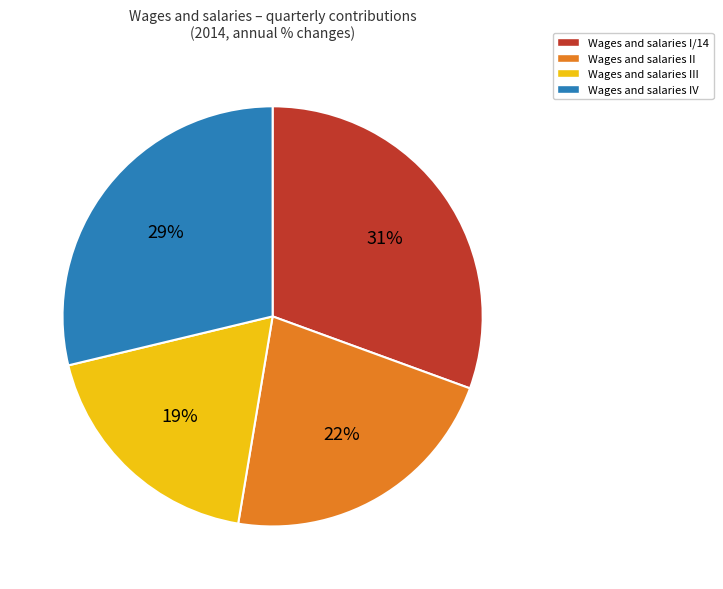

Rank the categories by value from lowest to highest.

Wages and salaries III, Wages and salaries II, Wages and salaries IV, Wages and salaries I/14